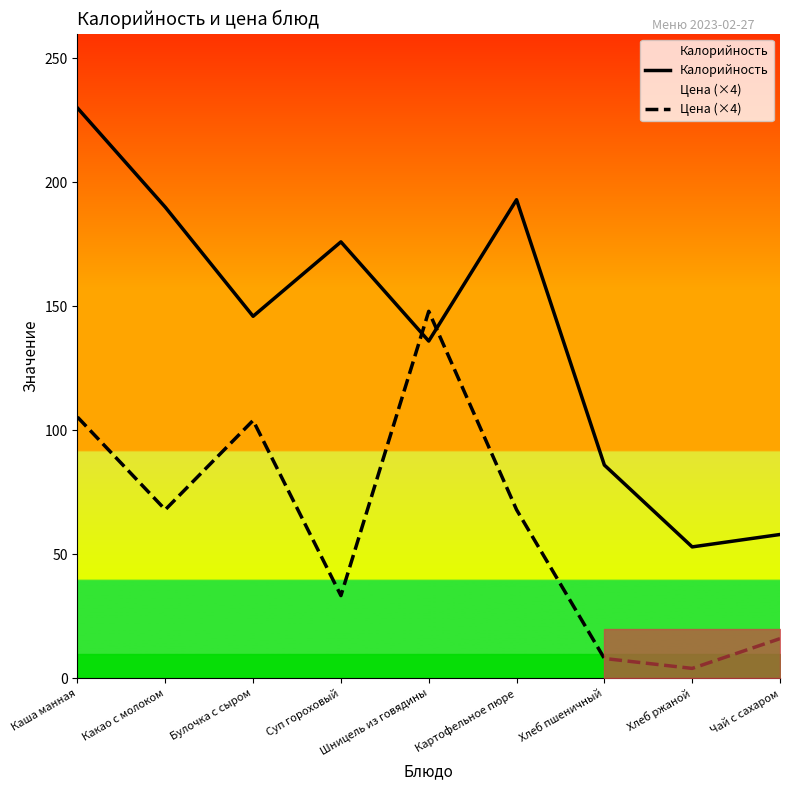

What is the difference between the maximum and second lowest values in the Калорийность series?

172.0